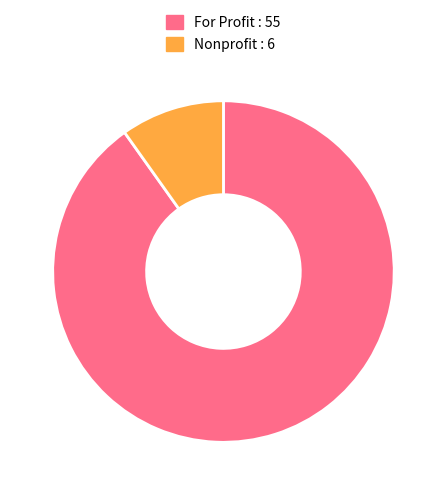

What is the largest slice in the pie chart?

For Profit